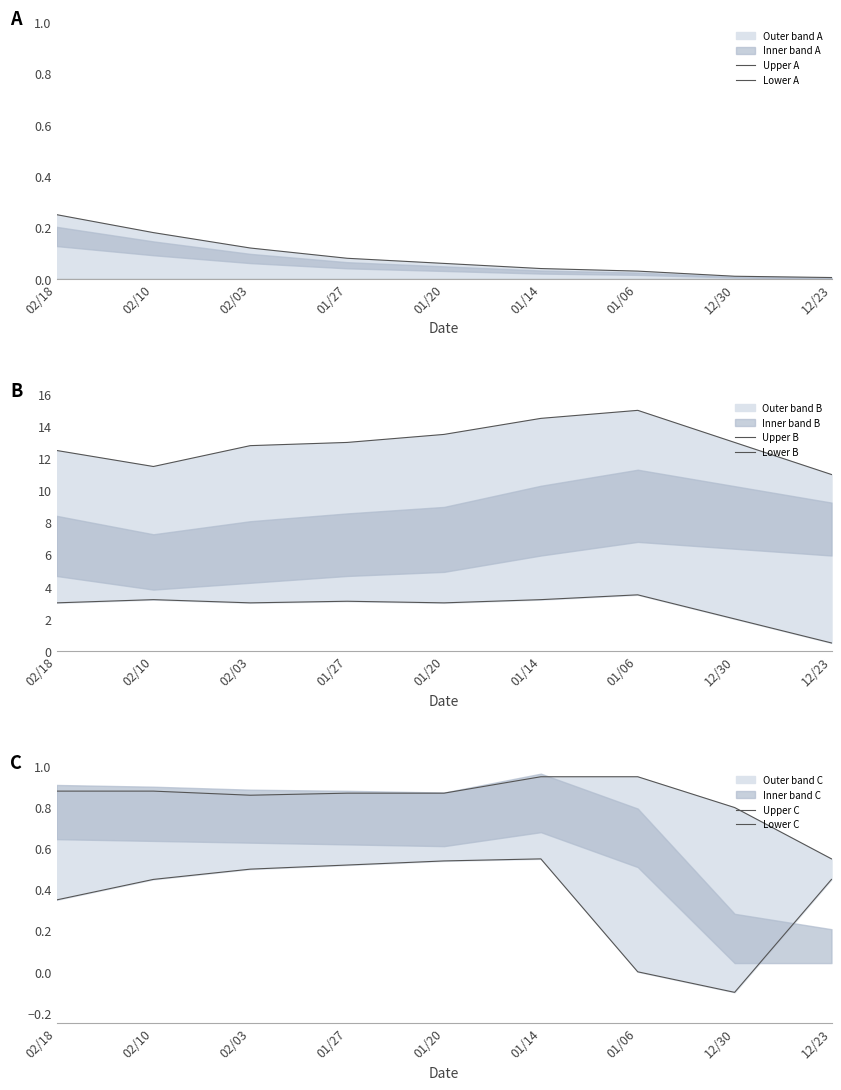

At which category is the sum across all series the highest?

01/06